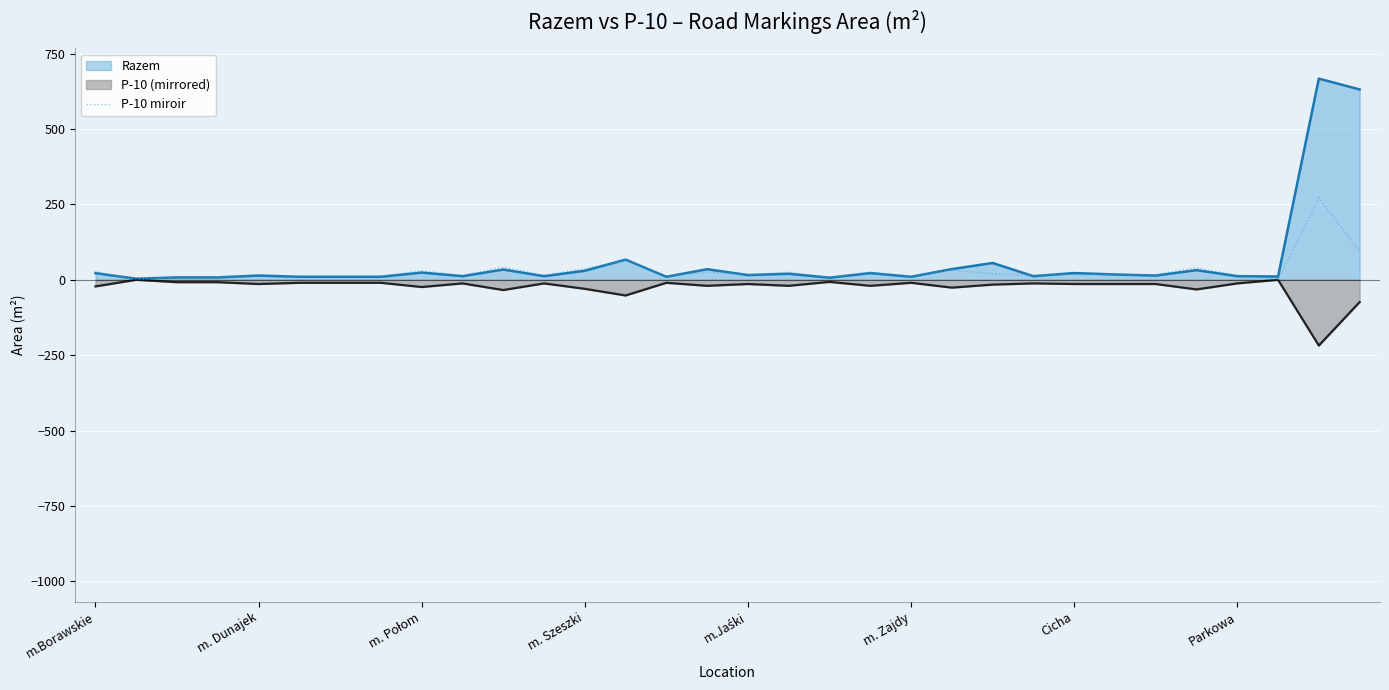

Which category has the highest value across all series?

30